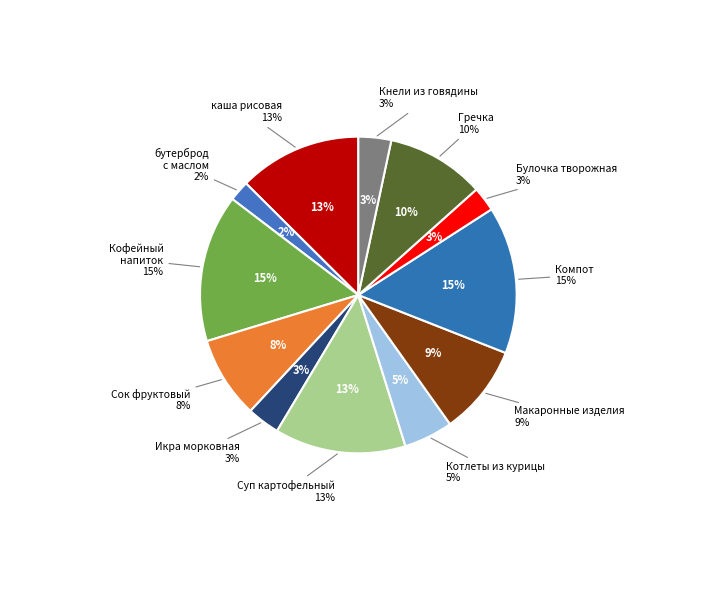

True or false: Суп картофельный с курицей accounts for 13% of the total.

True